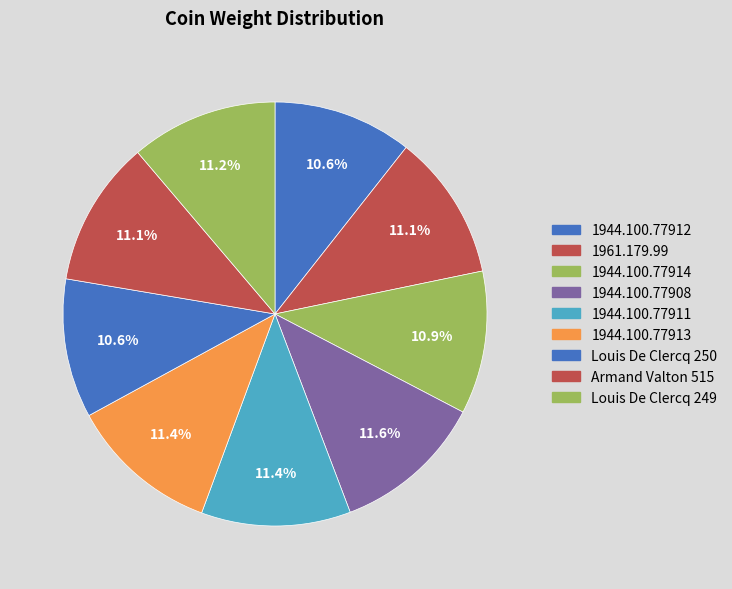

Is there a majority slice in this chart?

No